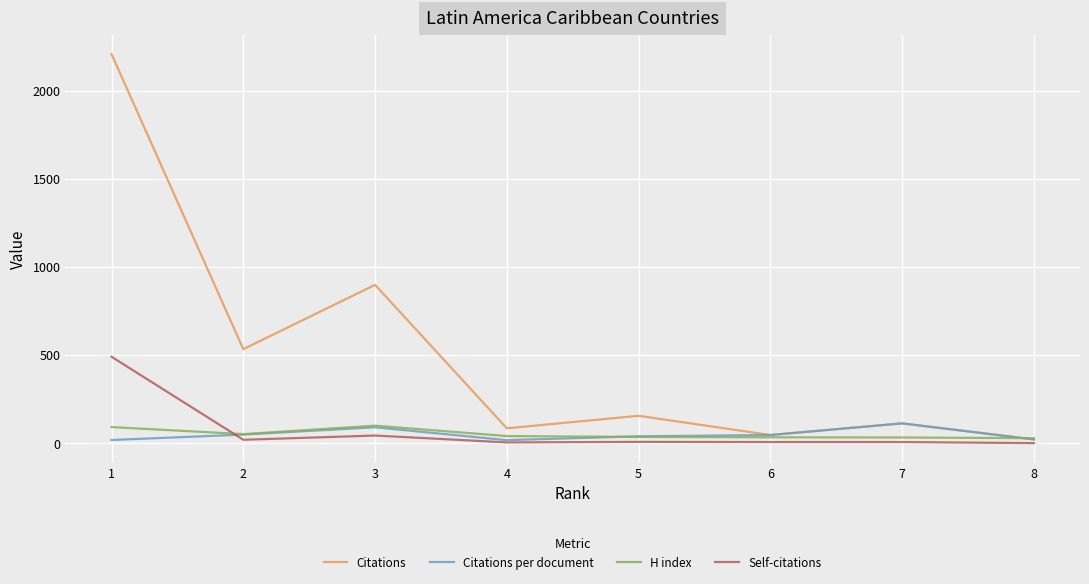

Where do Citations per document and Self-citations first cross each other?

1 and 2